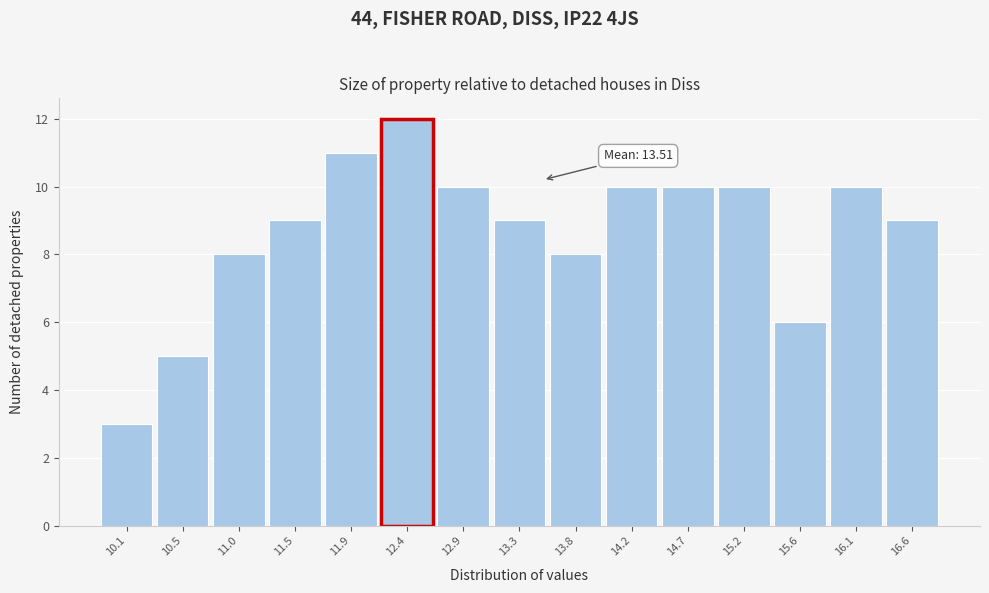

Over which range of the x-axis is the bar tallest?

12.15 to 12.60